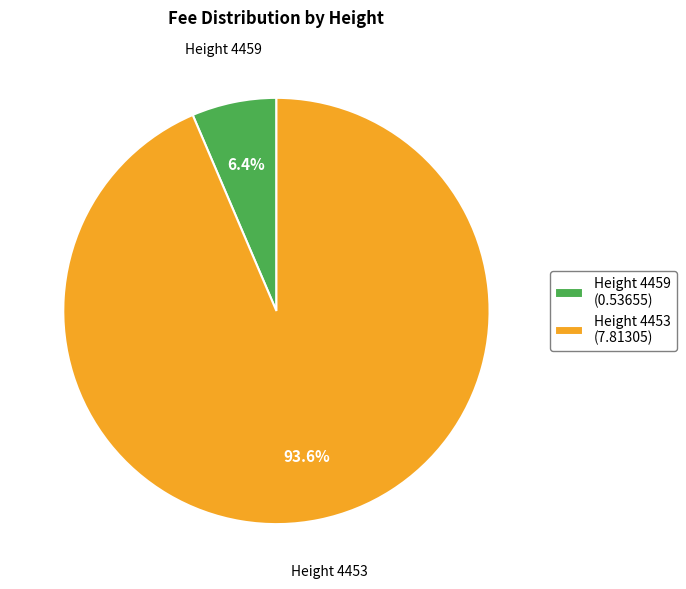

Does any single category account for the majority?

Yes